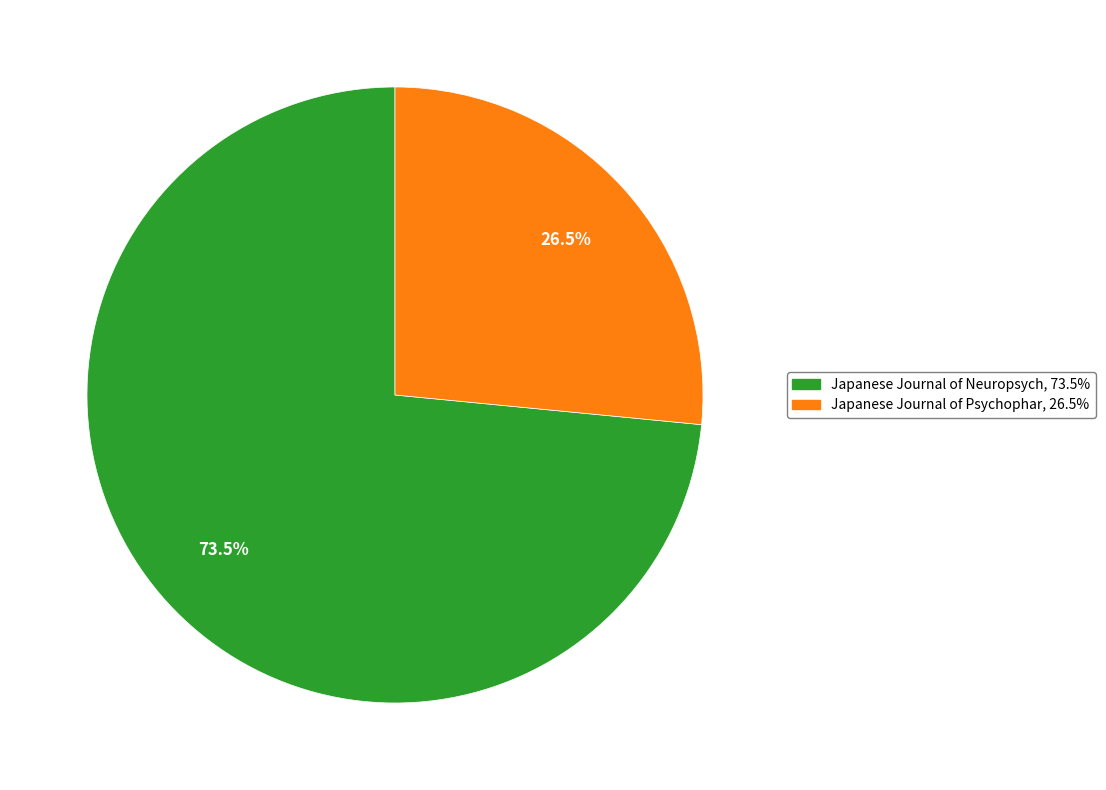

Is there any slice that represents more than half of the pie?

Yes